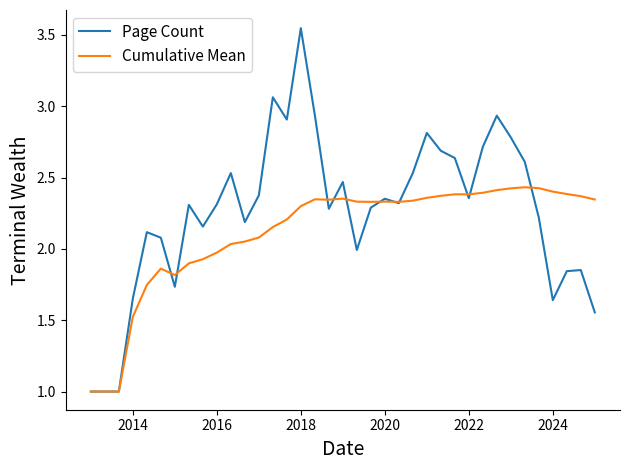

What is the minimum value for Page Count?

1.0